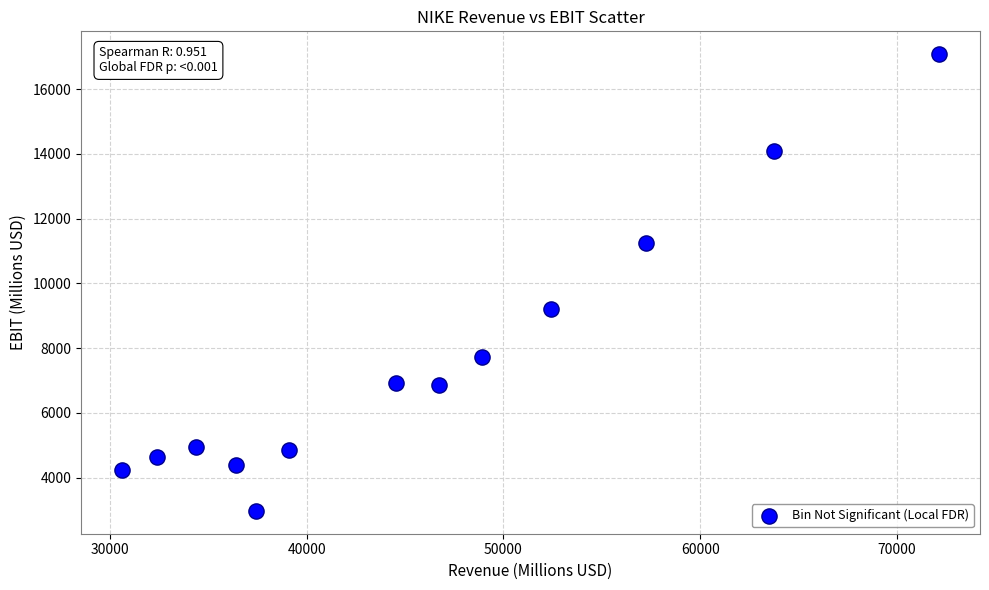

What Y value in the scatter plot is closest to 10026?

9205